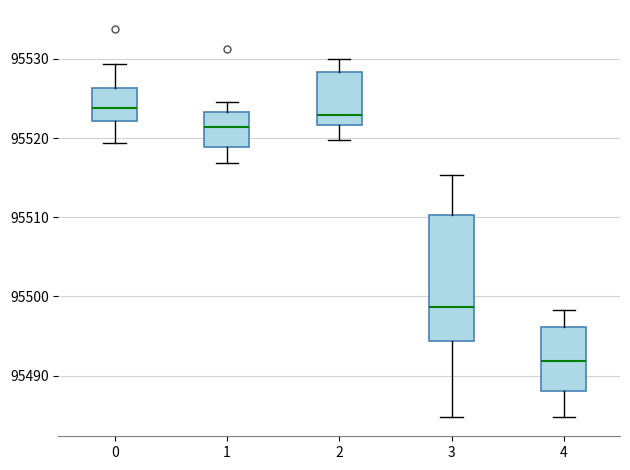

Which box has the lowest median line?

4